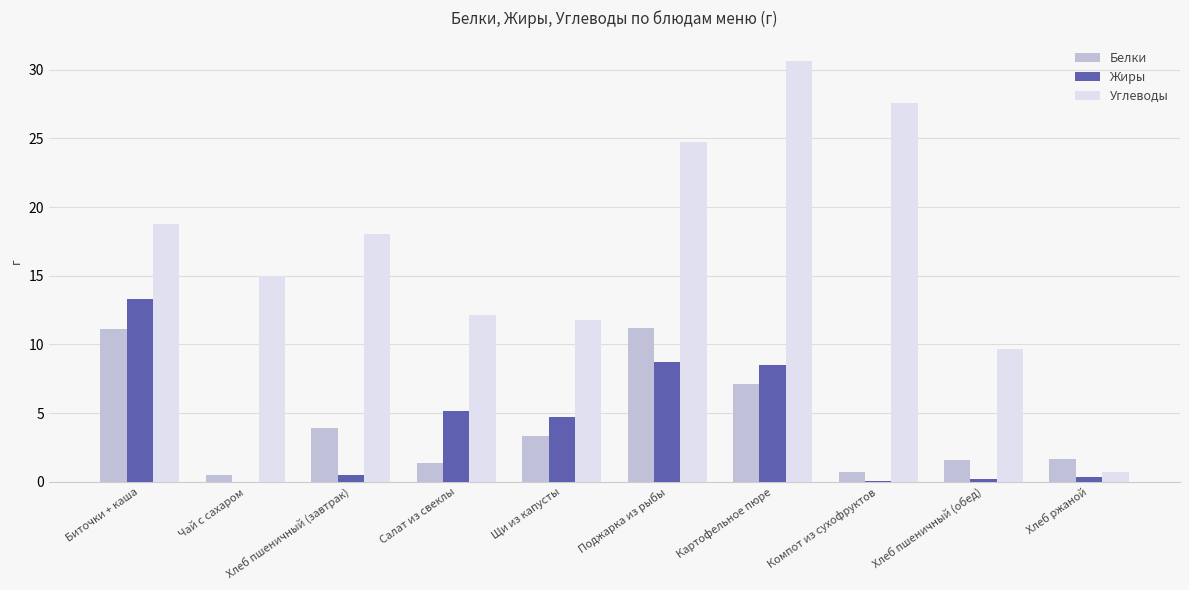

Between Щи из капусты and Поджарка из рыбы, which series saw the biggest shift?

Углеводы